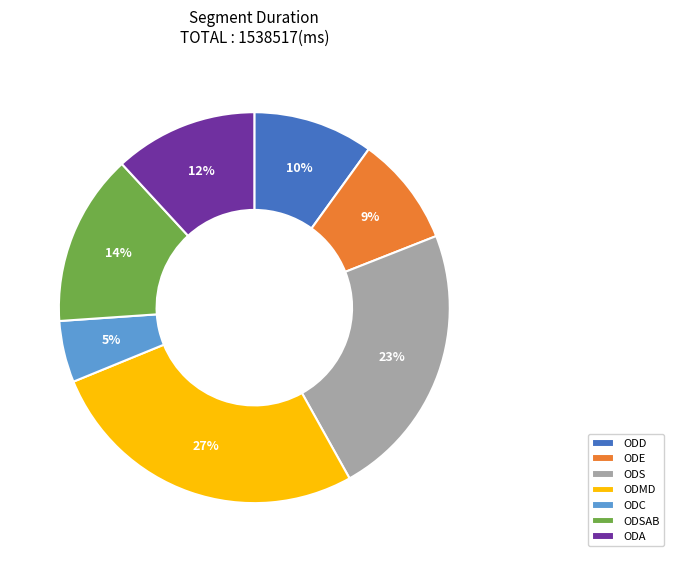

Does ODSAB represent more than half of the total?

No